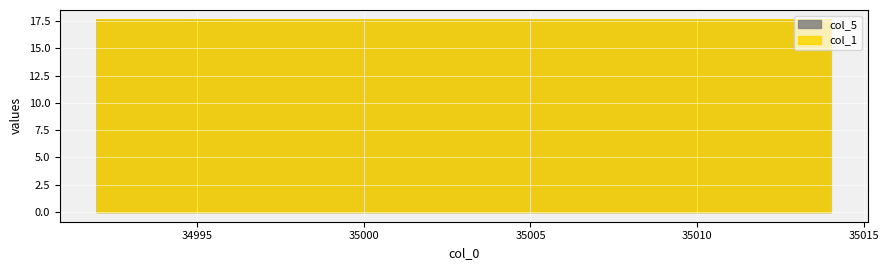

Where do col_5 and col_1 first cross each other?

34992 and 34996